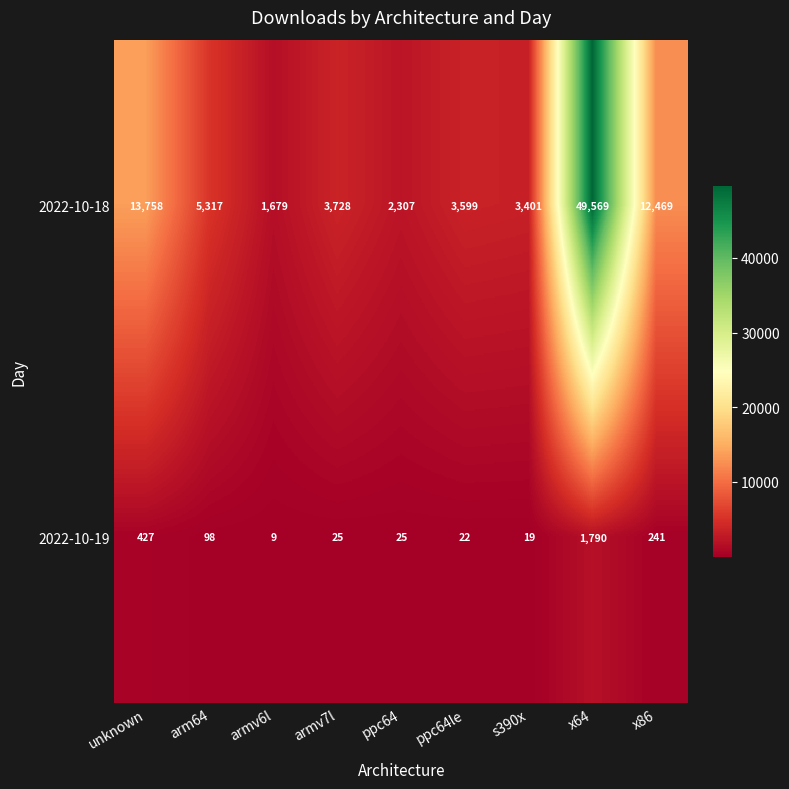

What is the average value of the 2022-10-19 series?

295